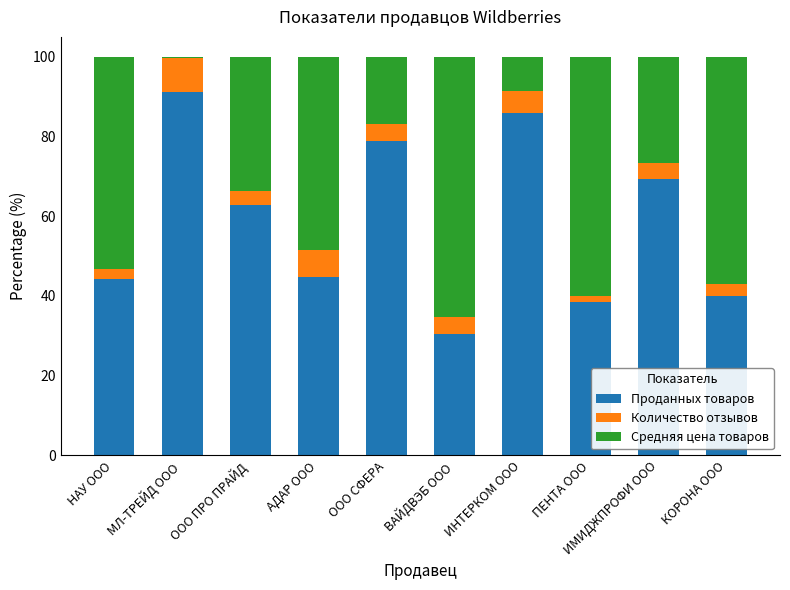

How many values in the Проданных товаров series exceed 62?

5